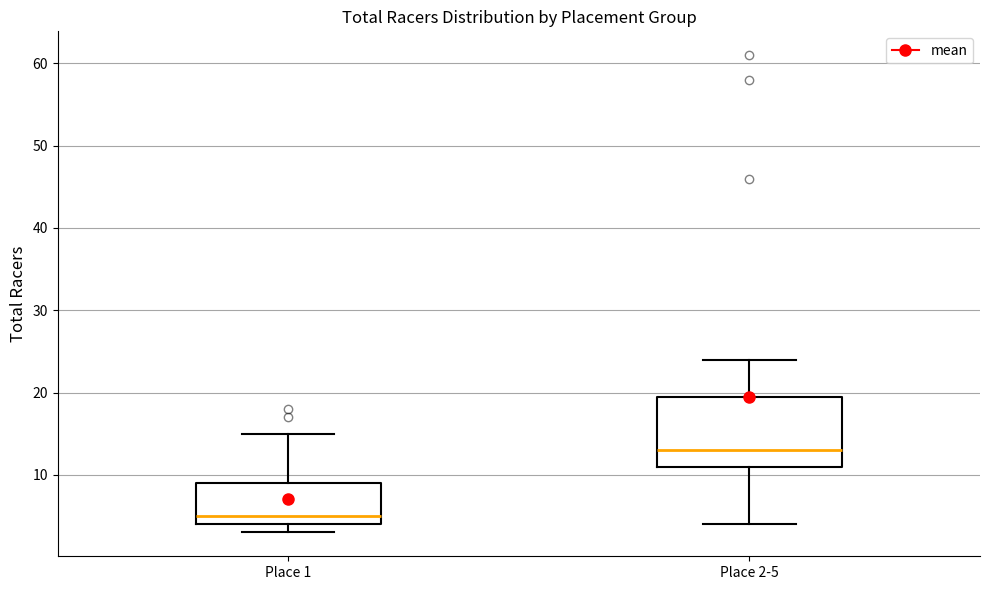

Reading left to right, read every box against the y-axis: the position of its median line, the range the box covers, and the ends of its whiskers. The values are not printed on the chart, so give them approximately, as read against the axis.

Place 1: median 5, box 4 to 9, whiskers 3 to 15
Place 2-5: median 13, box 11 to 20, whiskers 4 to 24